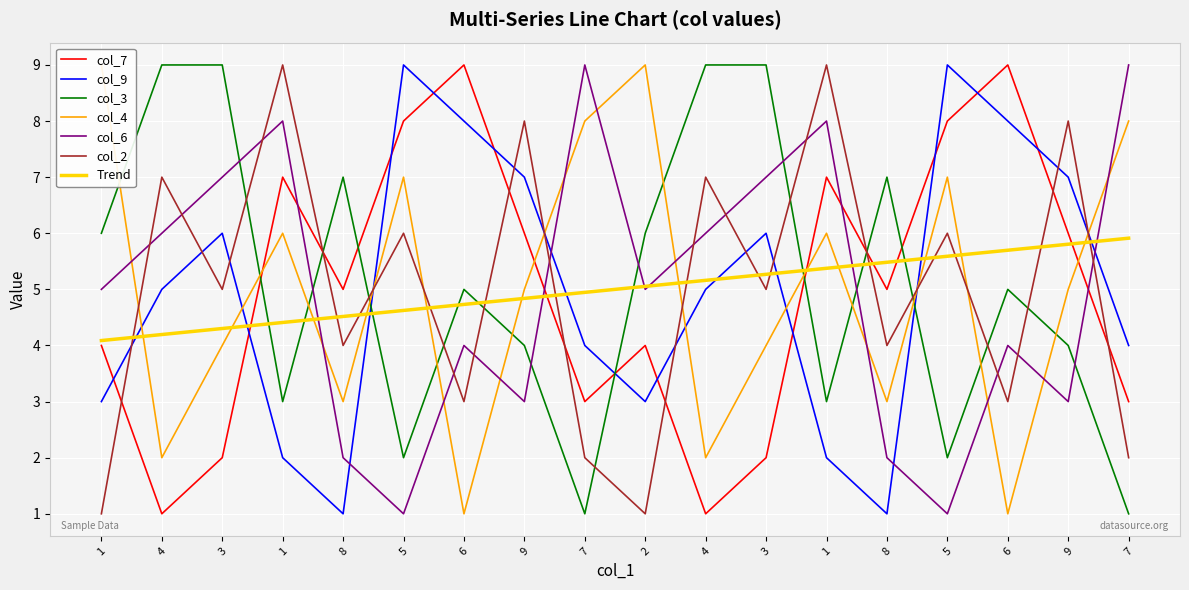

What is the sum of all col_4 values?

90